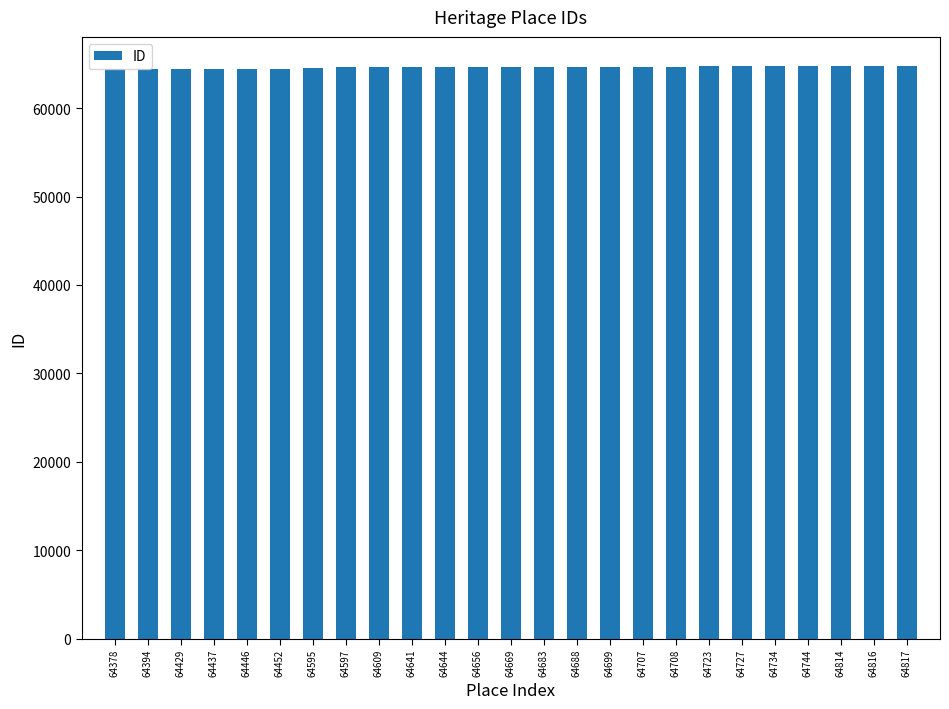

Approximately how many times larger is the value at 64814 compared to 64452?

1.0